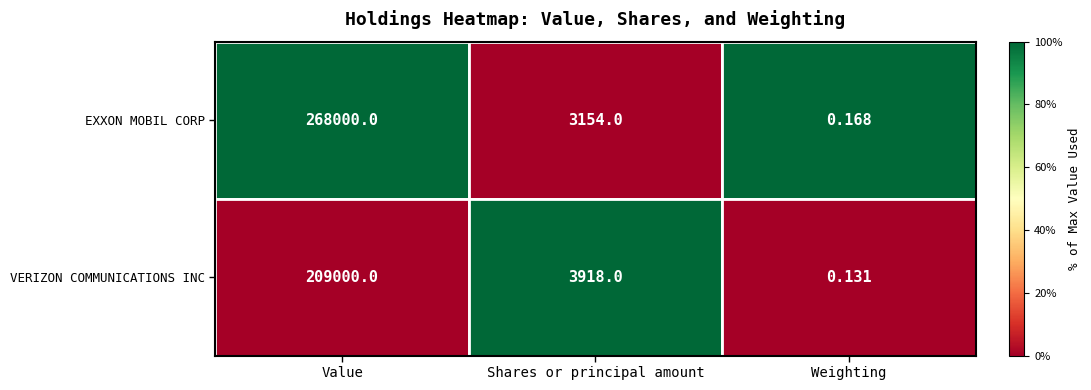

What is the total value across all series at Weighting?

0.3